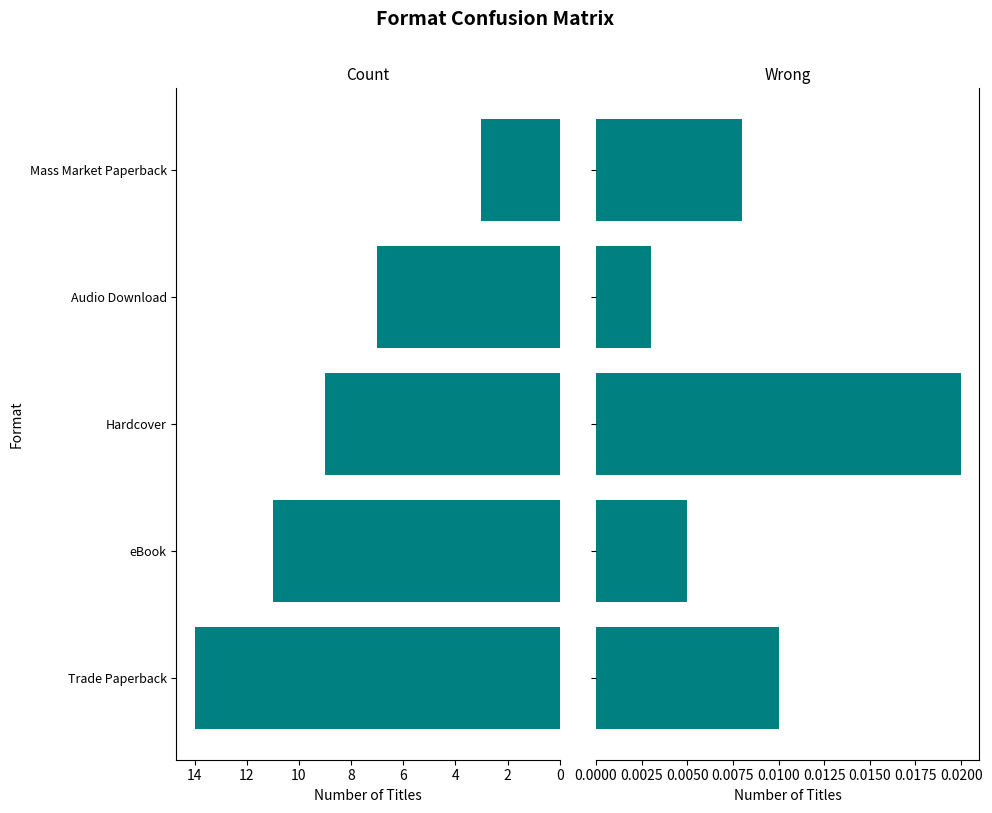

What is the highest value of the Count series?

14.0